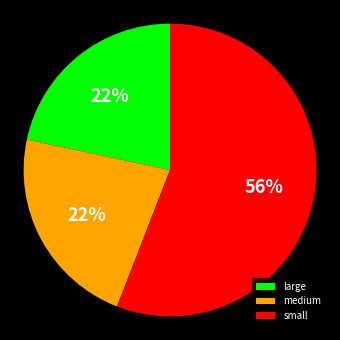

What is the ratio of the value at large to the value at medium?

1.0